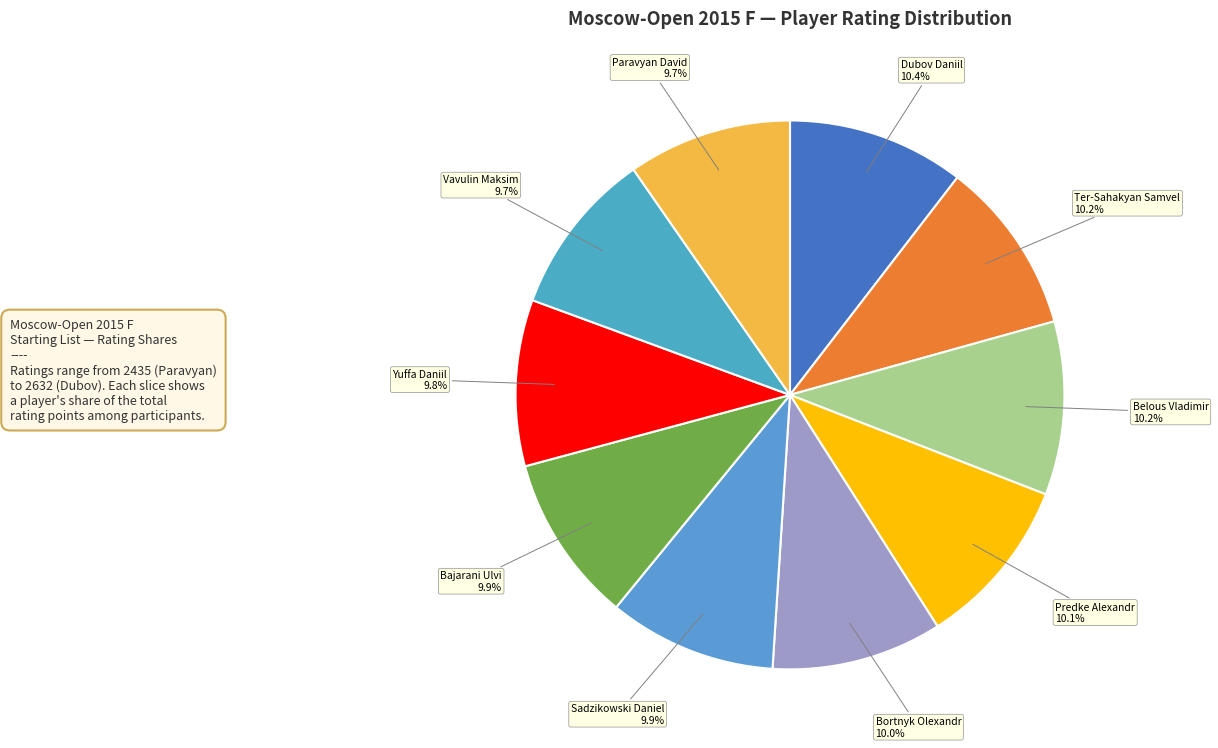

What percentage do Predke Alexandr and Belous Vladimir together represent?

20.3%